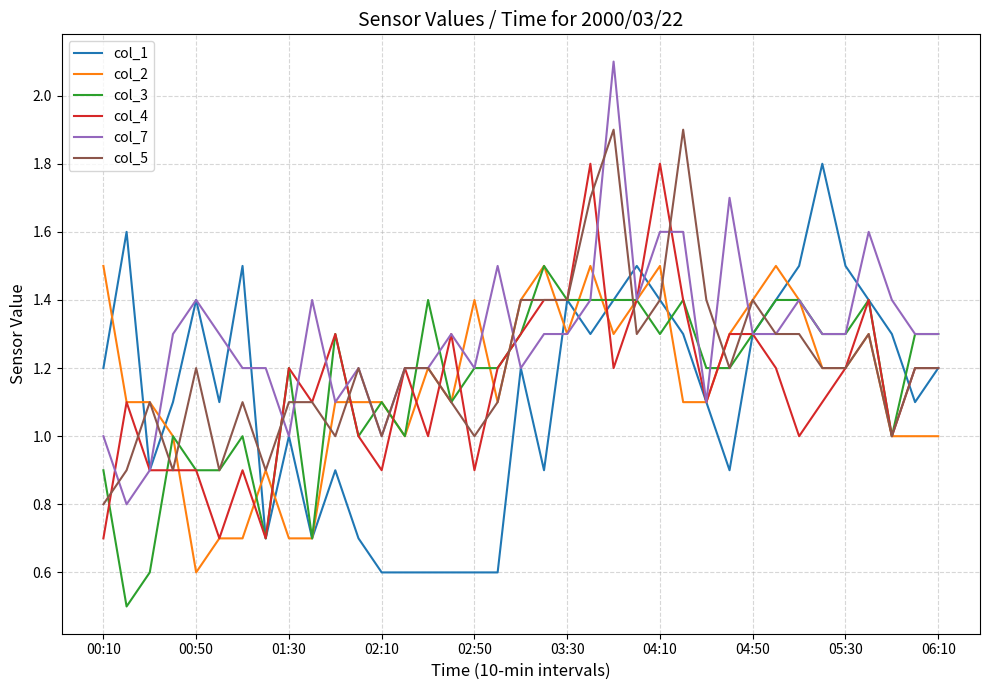

What is the minimum value shown in the chart?

0.5